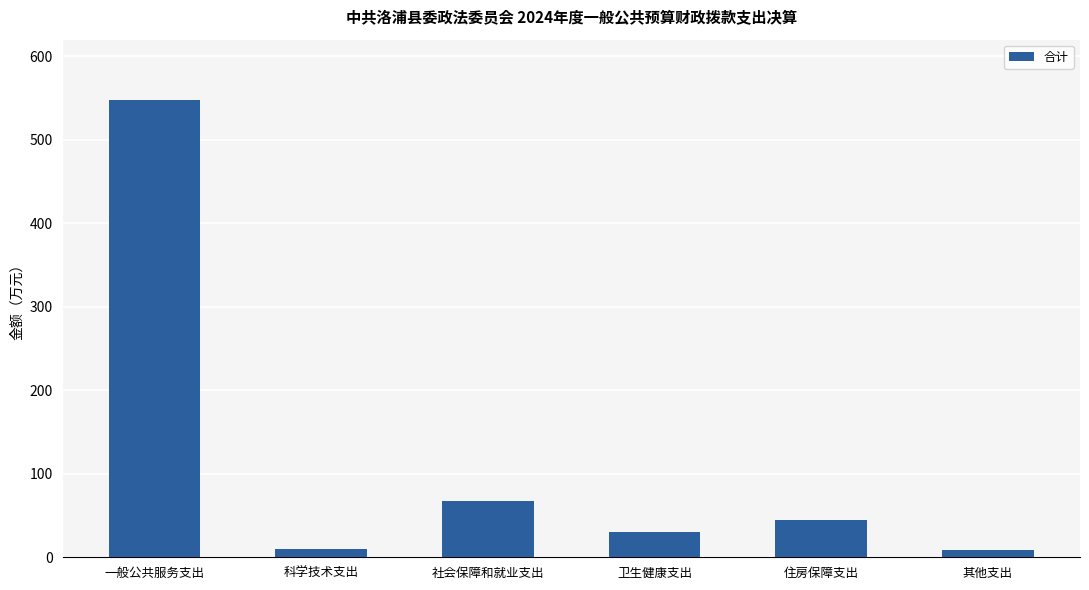

Between 一般公共服务支出 and 其他支出, which is larger?

一般公共服务支出